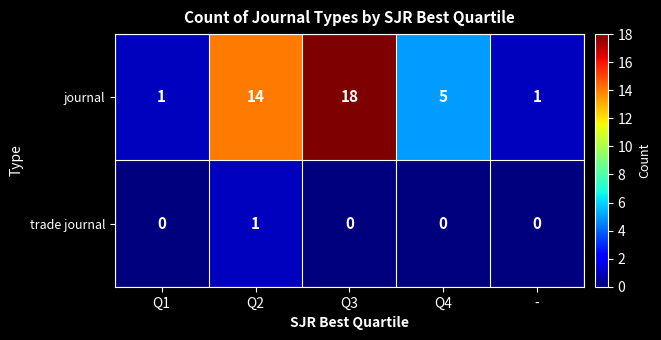

What is the greatest value displayed?

18